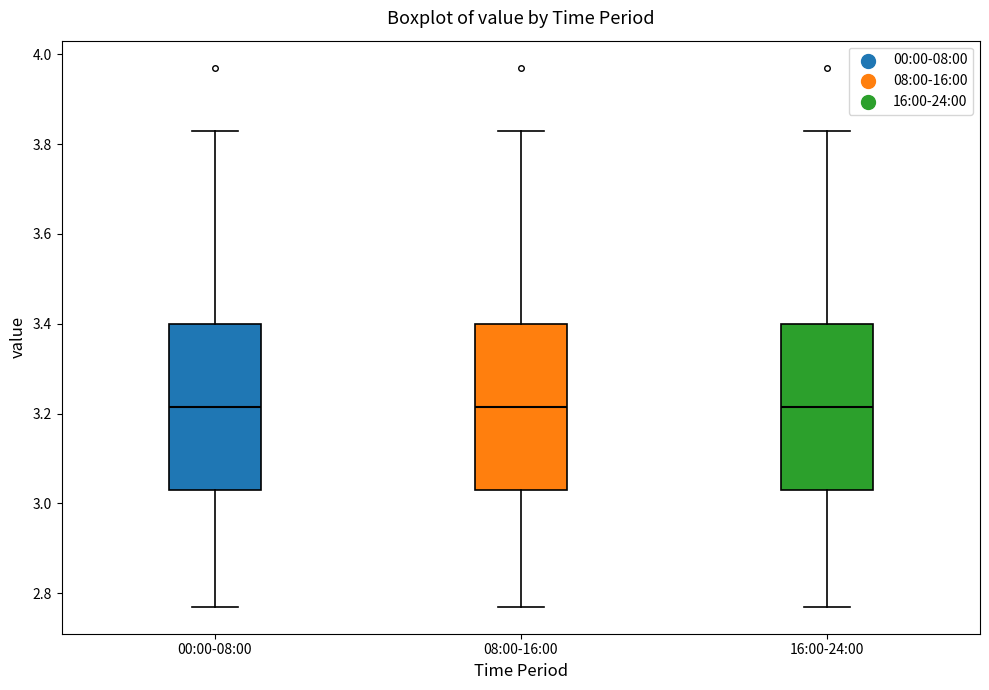

Reading left to right, read every box against the y-axis: the position of its median line, the range the box covers, and the ends of its whiskers. The values are not printed on the chart, so give them approximately, as read against the axis.

00:00-08:00: median 3.22, box 3.04 to 3.40, whiskers 2.78 to 3.84
08:00-16:00: median 3.22, box 3.04 to 3.40, whiskers 2.78 to 3.84
16:00-24:00: median 3.22, box 3.04 to 3.40, whiskers 2.78 to 3.84